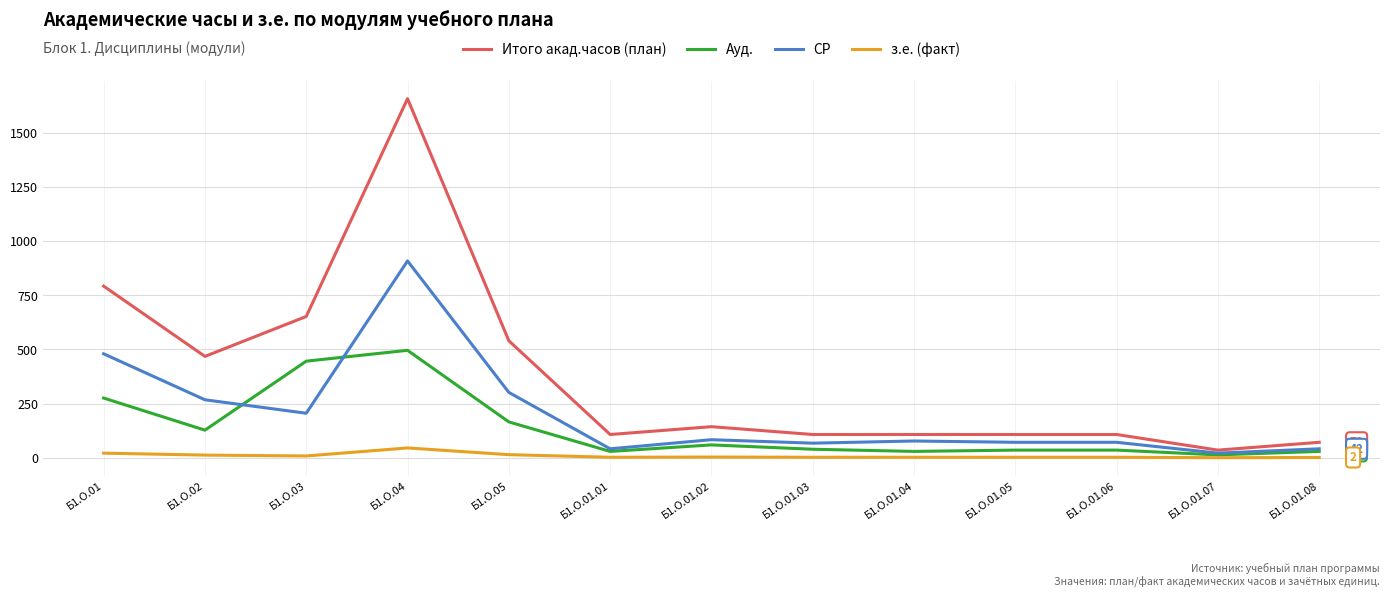

What is the sum of all з.е. (факт) values?

127